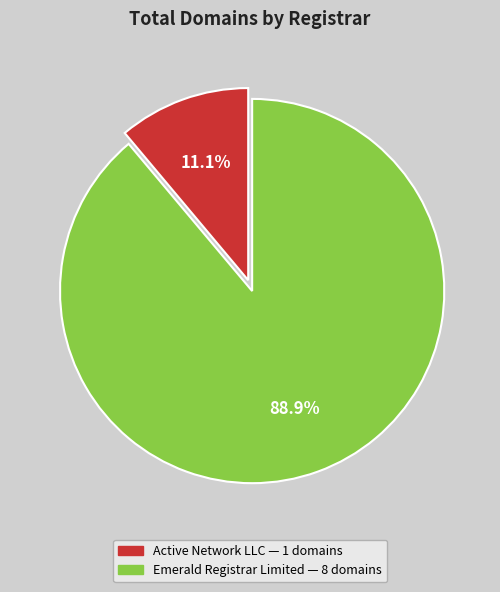

True or false: Active Network LLC accounts for 11% of the total.

True